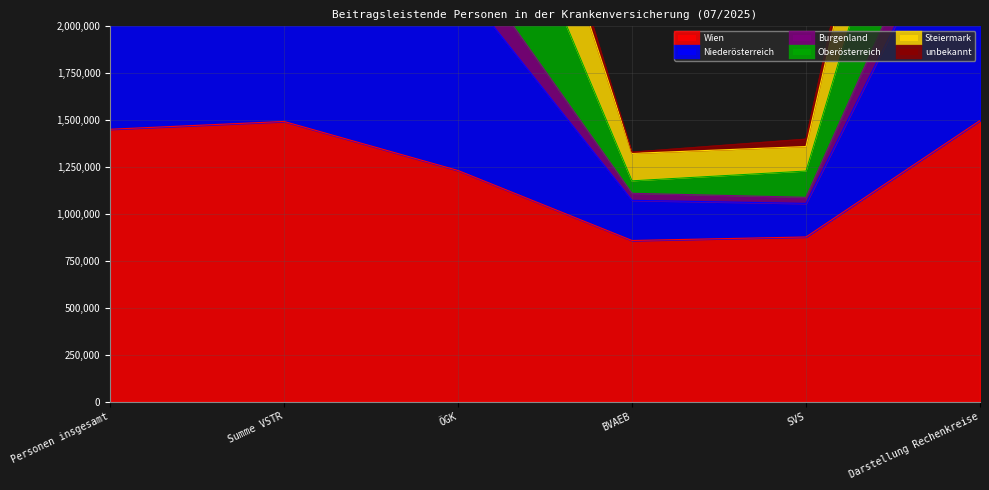

True or false: Niederösterreich and Wien cross at least once.

False